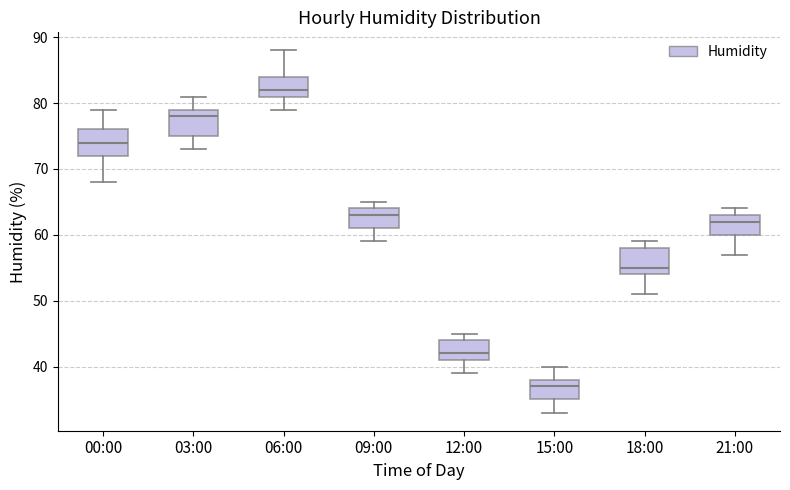

Where does the lower whisker of the box for 12:00 end on the y-axis? The values are not printed on the chart, so give them approximately, as read against the axis.

39